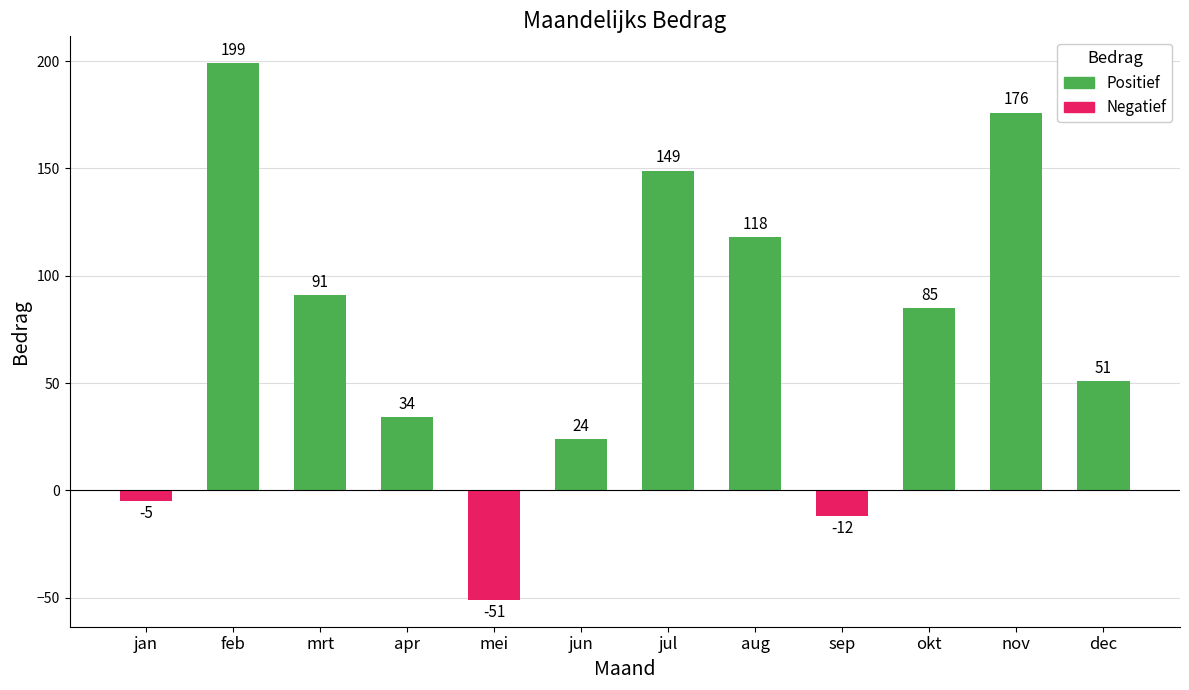

True or false: the data shows -5 at jan.

True